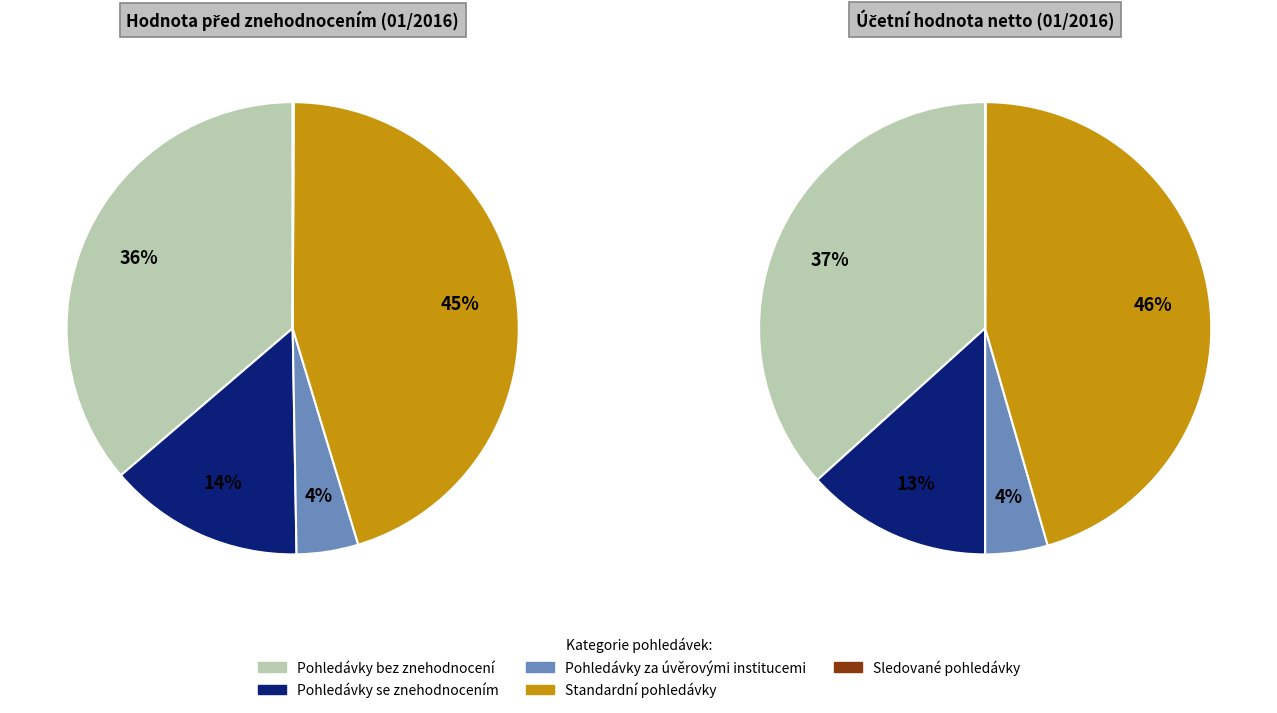

Is the sum of Standardní pohledávky and Sledované pohledávky greater than half?

No